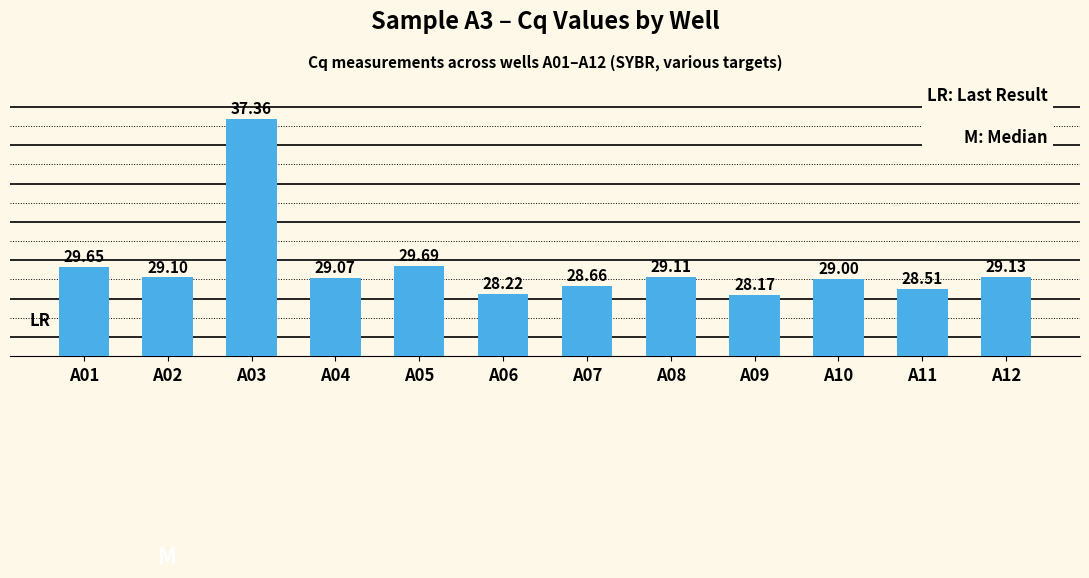

True or false: the data shows 29.7 at A05.

True